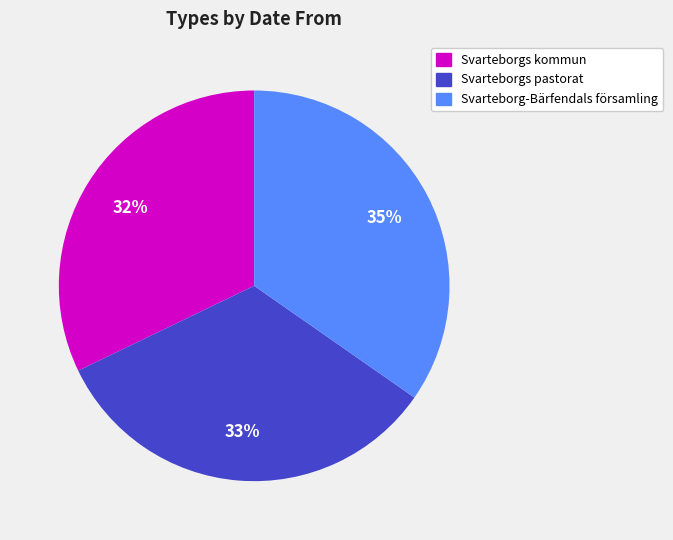

How many segments does this pie chart have?

3